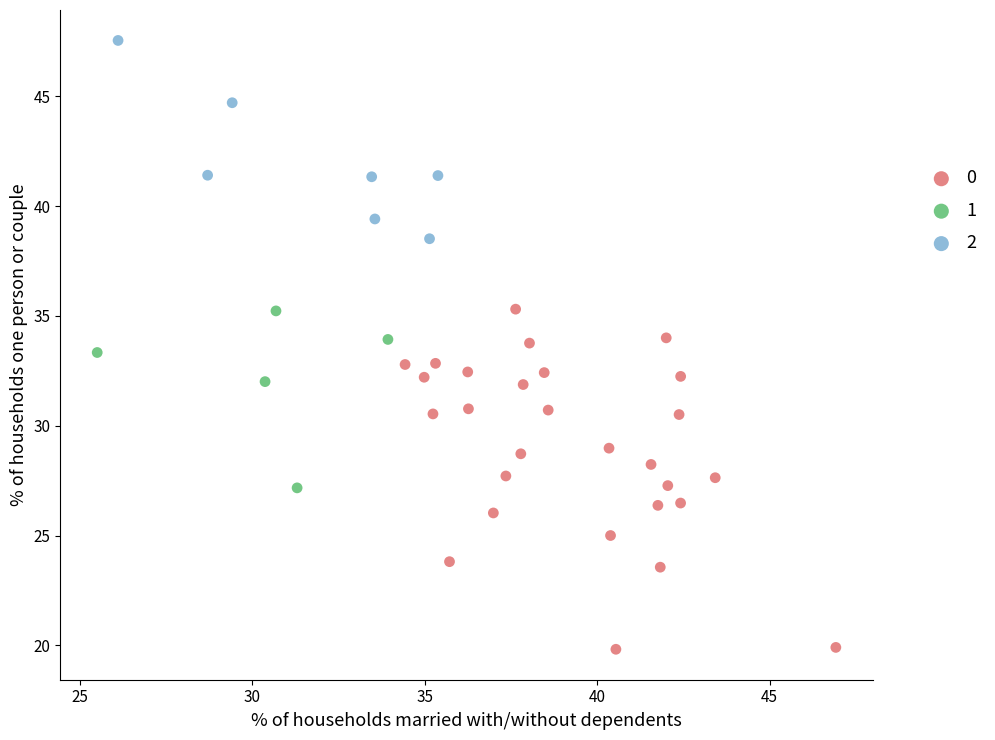

What are all the series names shown in the legend?

0, 1, 2